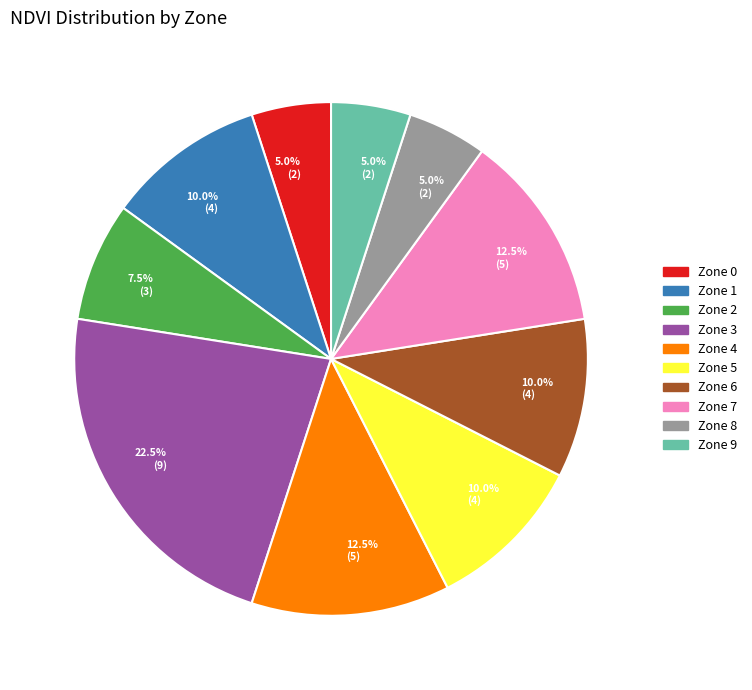

What is the largest slice in the pie chart?

Zone 3